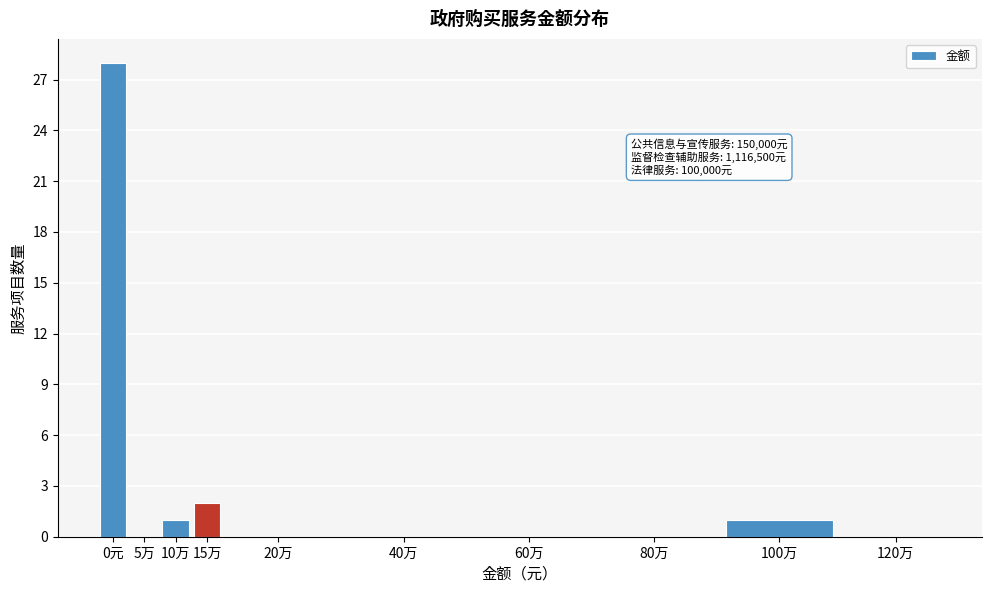

Reading left to right, extract all data points from this chart.

0元=28	5万=0	10万=1	15万=2	20万=0	40万=0	60万=0	80万=0	100万=1	120万=0